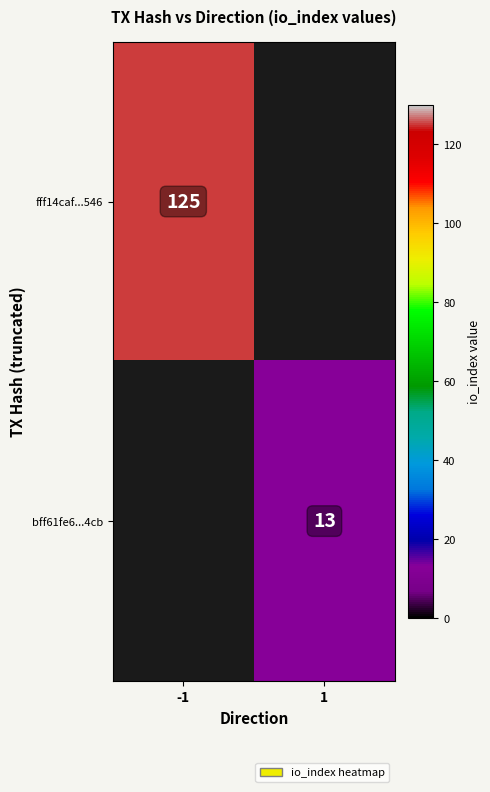

The fff14caf...546 series shows 182.4 at -1. True or false?

False